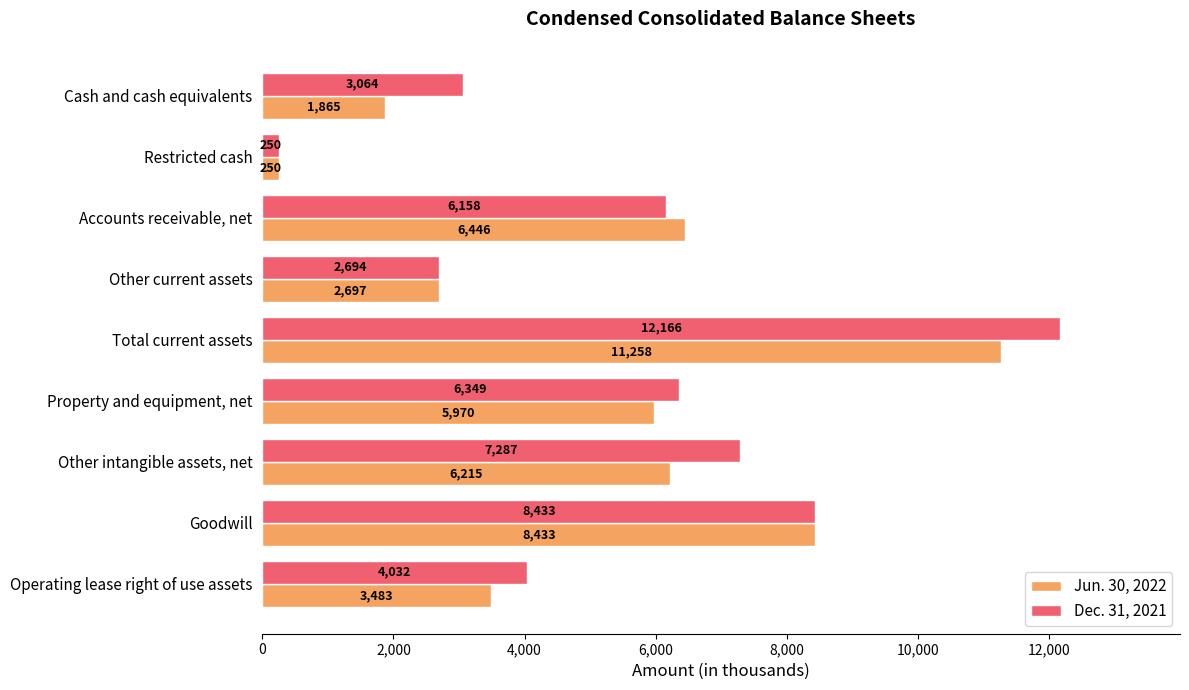

Where is Jun. 30, 2022 nearest to the value 5754?

Property and equipment, net